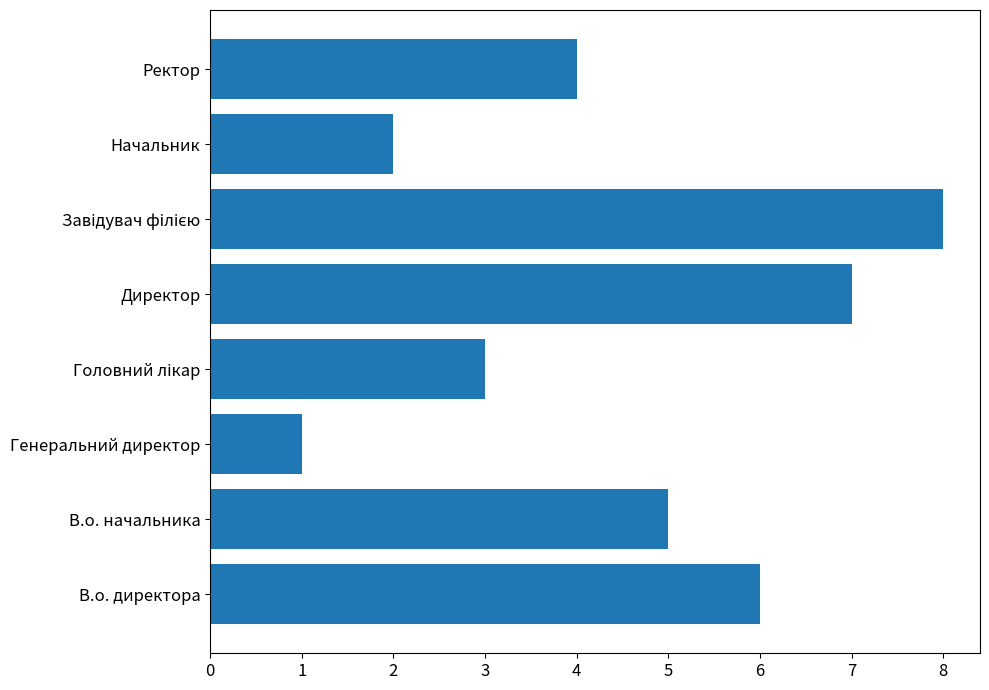

What is the change in value from Генеральний директор to Директор?

+6